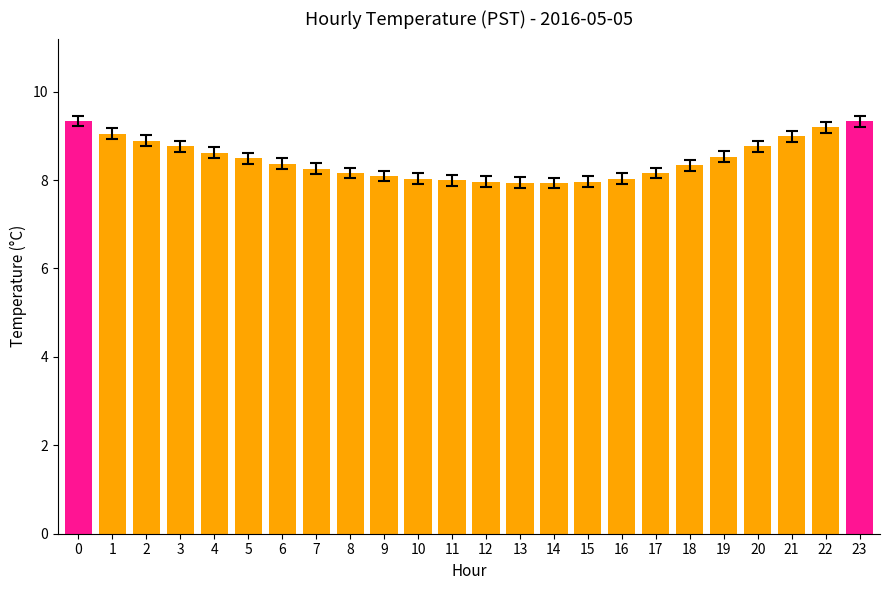

What is the sum of all values?

203.2